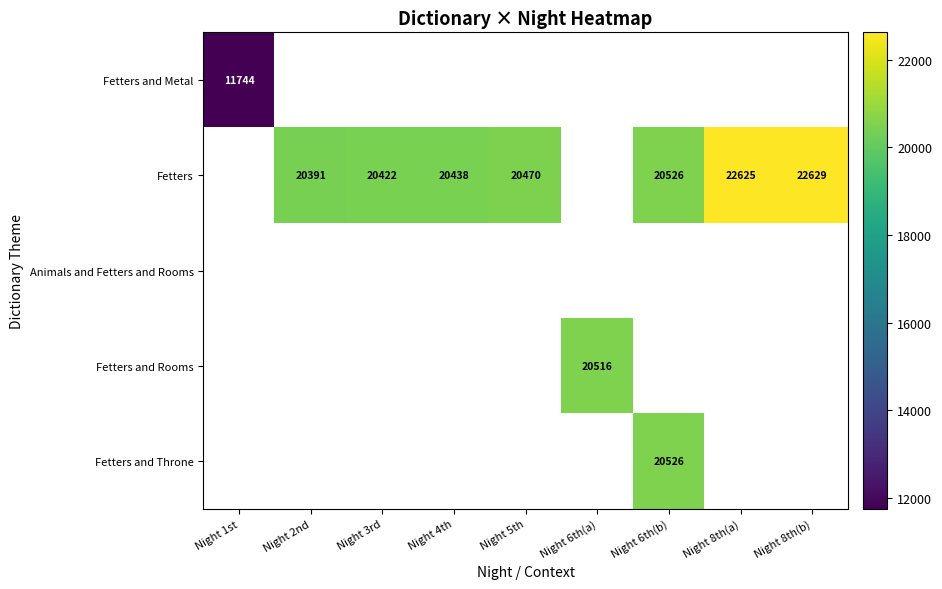

True or false: Fetters and Metal has a value of 11744 at Night 1st.

True